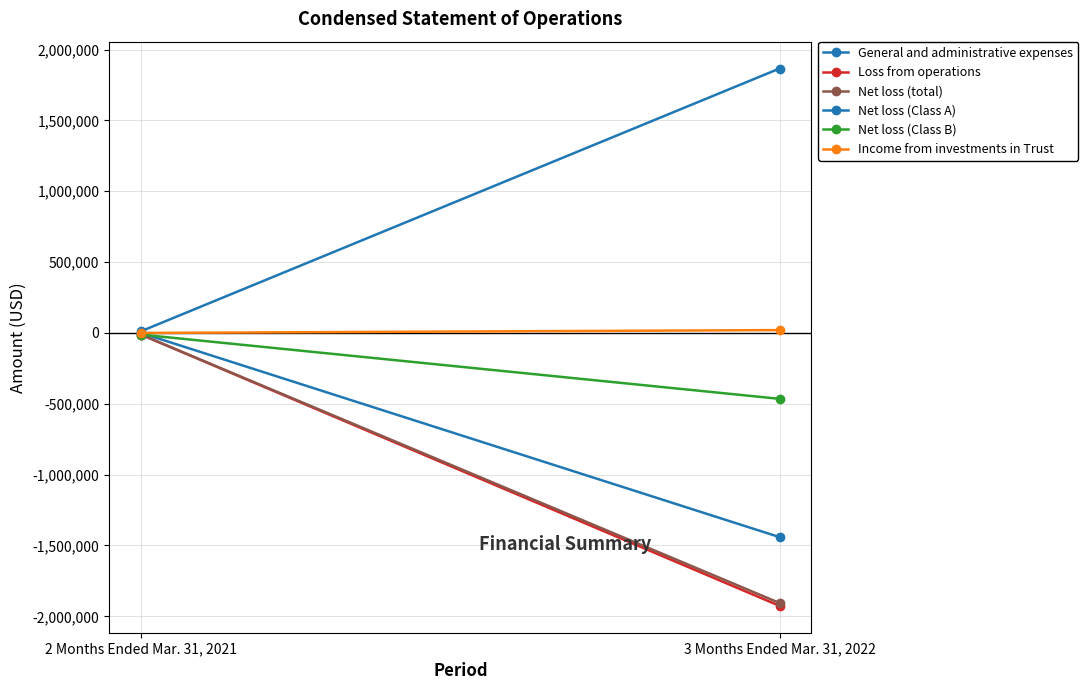

Reading left to right, extract all data points from this chart.

General and administrative expenses: 11697	1866182
Loss from operations: -11697	-1926182
Net loss (total): -11697	-1906041
Net loss (Class A): 0	-1440954
Net loss (Class B): -11697	-465087
Income from investments in Trust: 0	20141